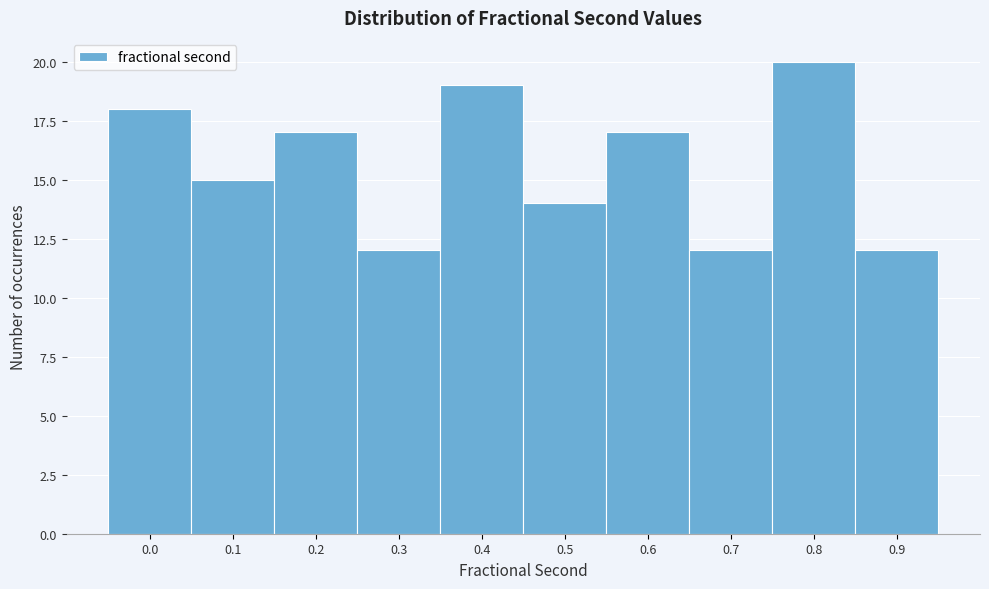

Reading right to left, what are all the values shown in this chart?

0.9=12	0.8=20	0.7=12	0.6=17	0.5=14	0.4=19	0.3=12	0.2=17	0.1=15	0.0=18